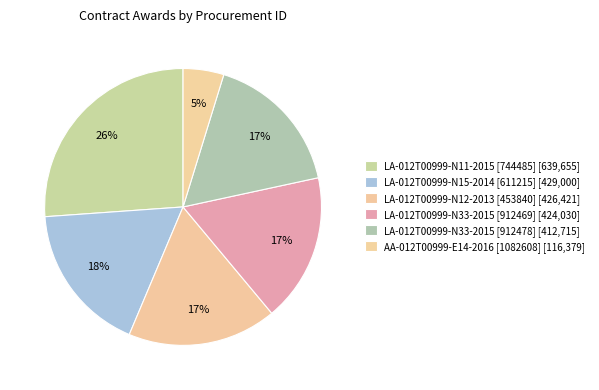

To the nearest percent, what is the average slice percentage?

17%